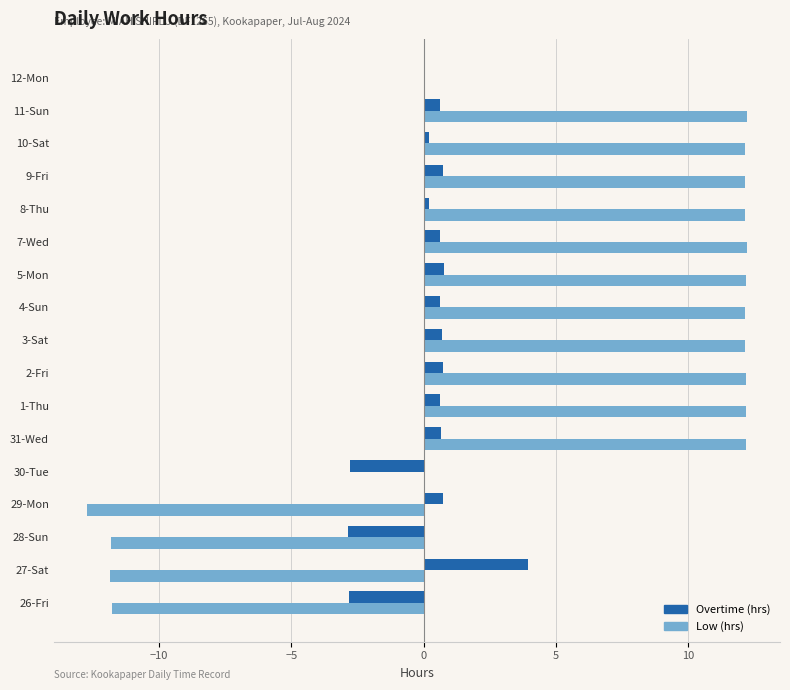

What is the highest value of the Low (hrs) series?

12.2